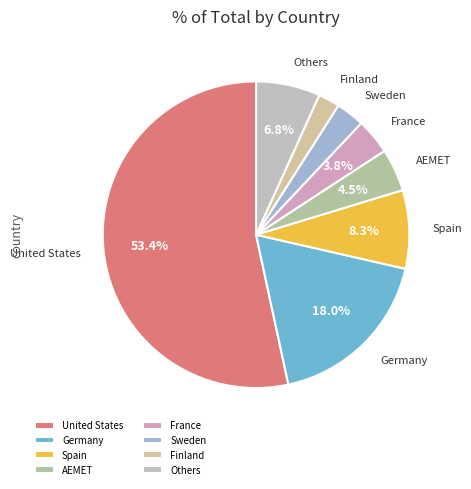

Count the number of slices in the pie.

8